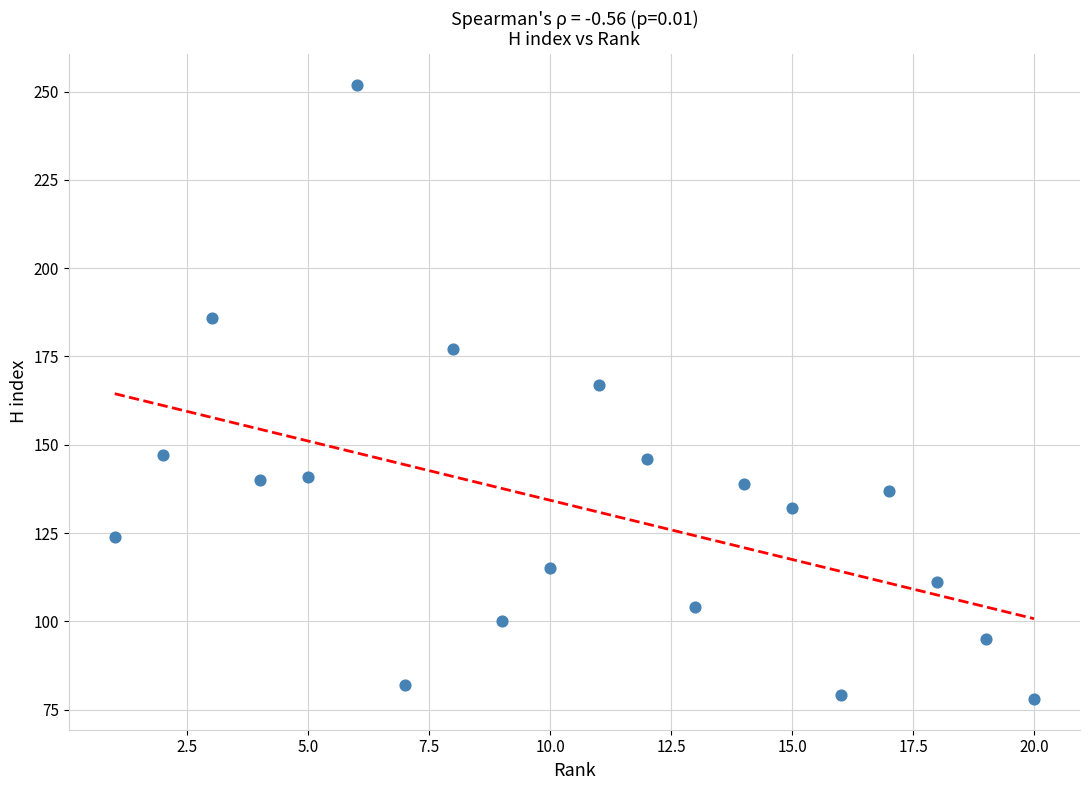

What is the range of Y values (max minus min)?

174